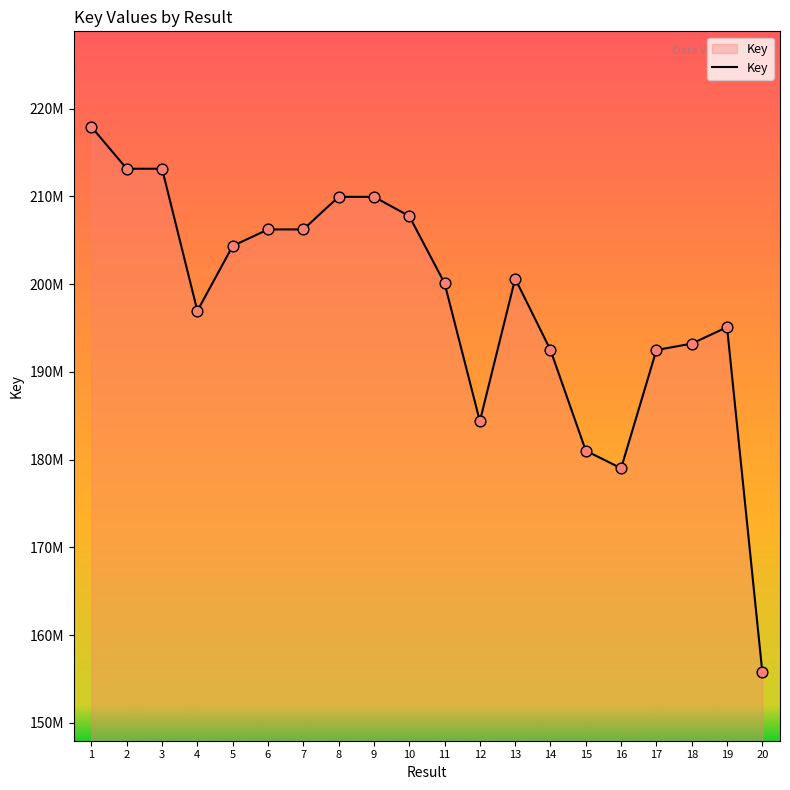

Between 20 and 17, which is larger?

17